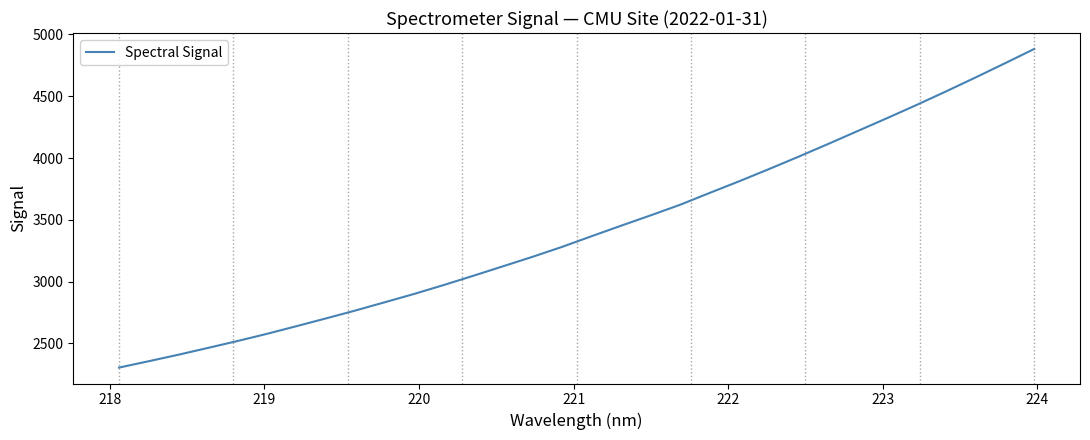

What is the smallest value displayed?

2305.0